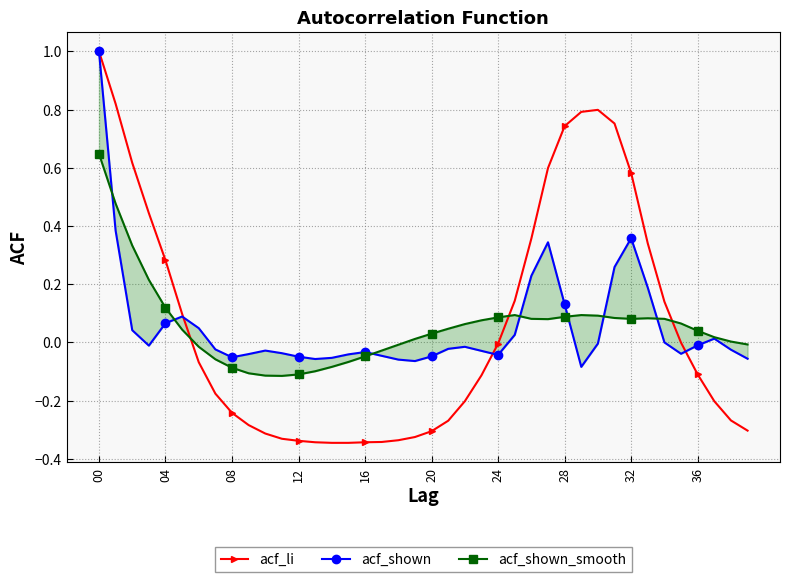

How many times do acf_shown_smooth and acf_shown cross each other?

7